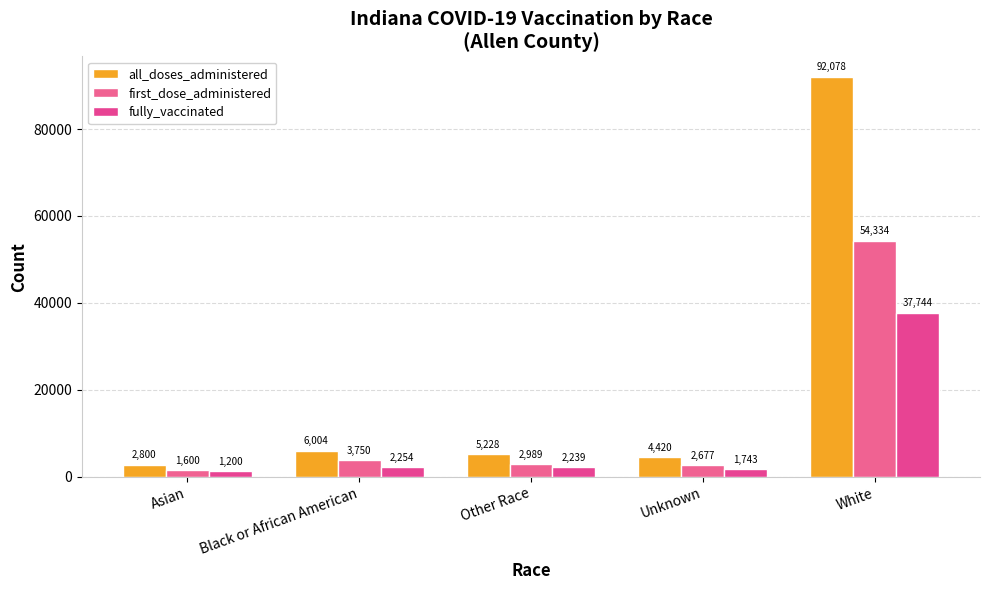

What is the value of the fully_vaccinated bar at the 4th from the left?

1743